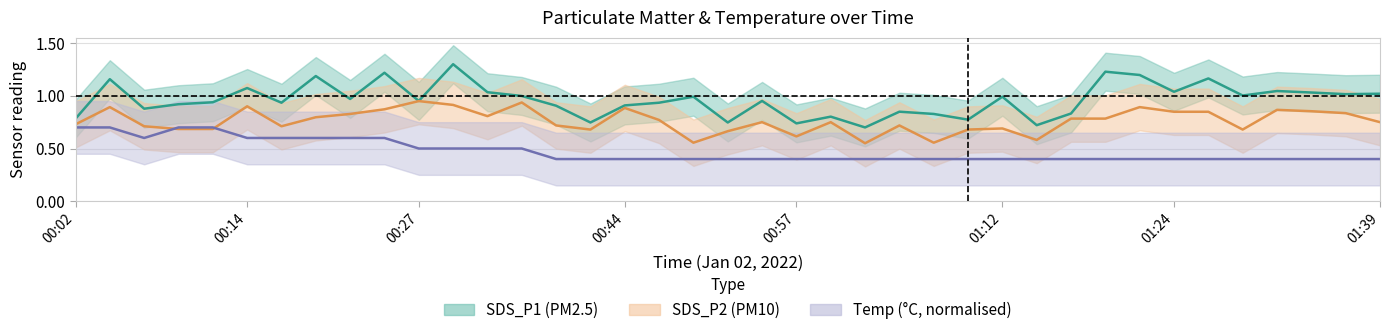

What is the smallest value displayed?

0.4